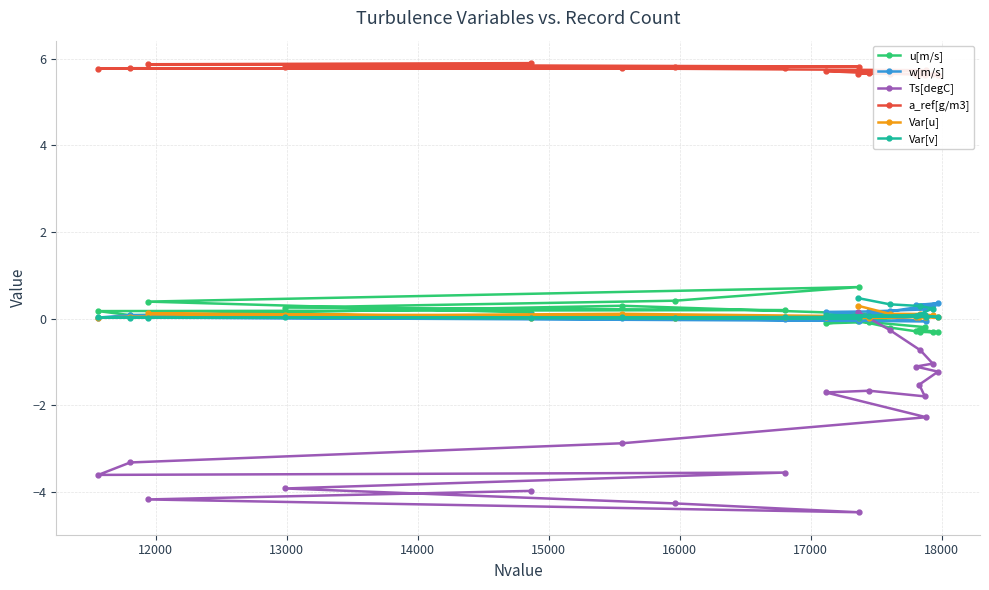

What is the average value of the Var[u] series?

0.1